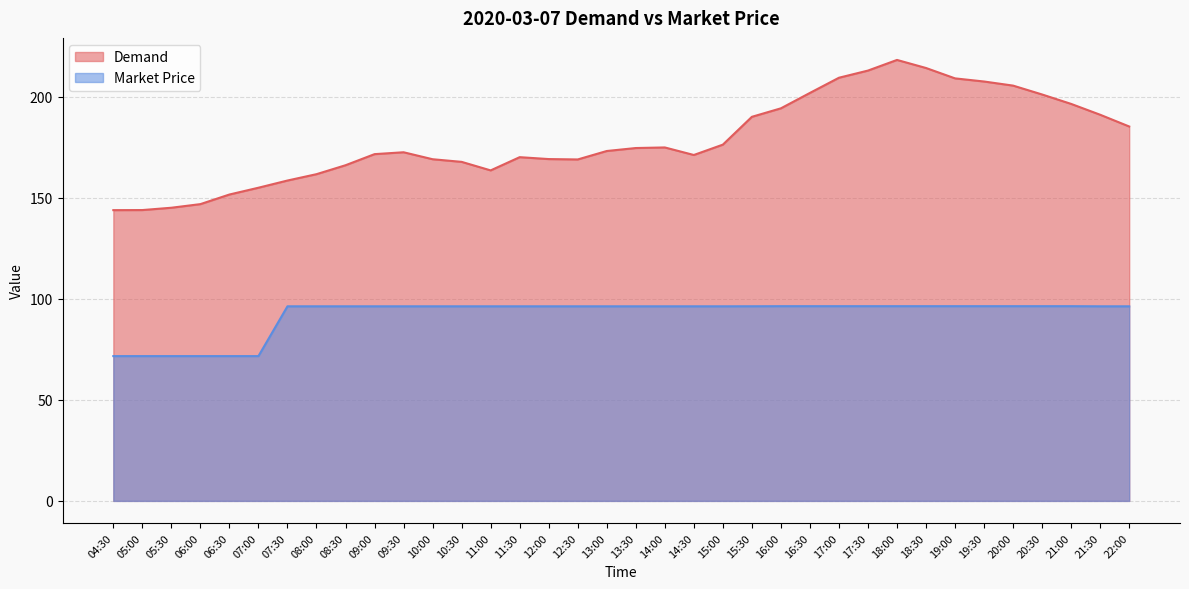

True or false: Demand and Market Price cross at least once.

False